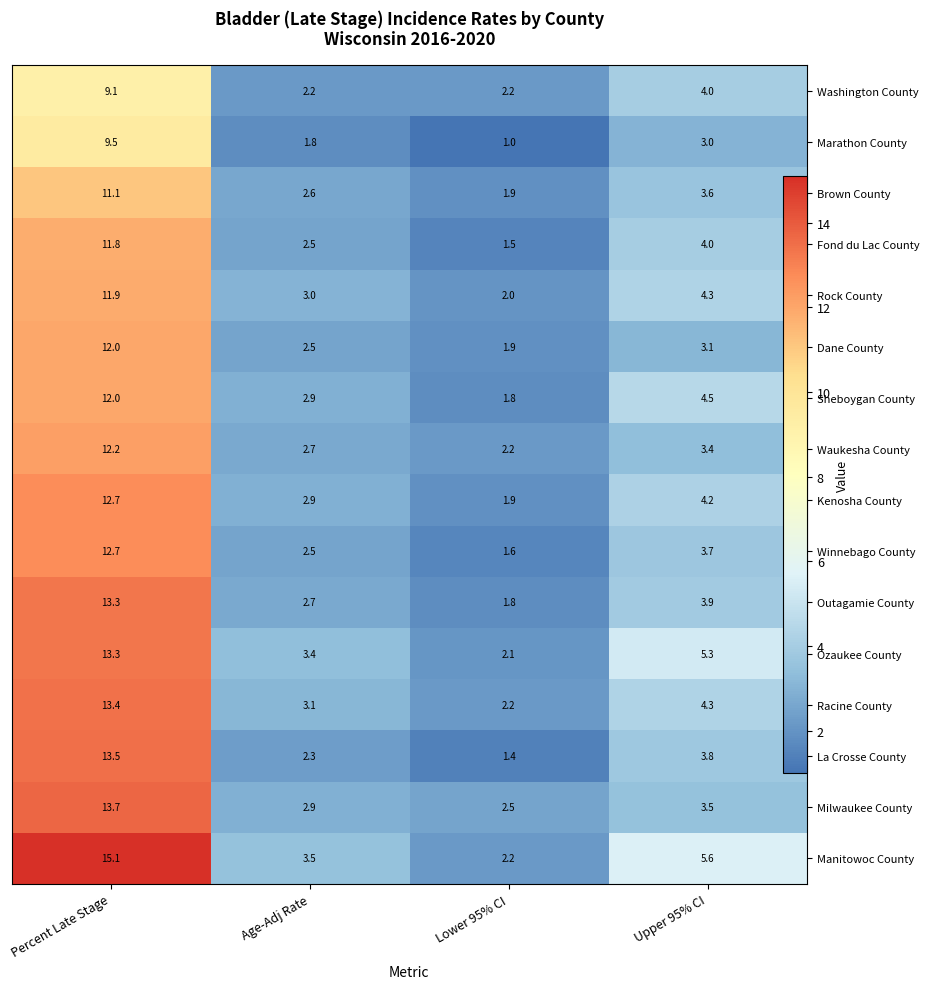

At which category is the sum across all series the highest?

Percent Late Stage